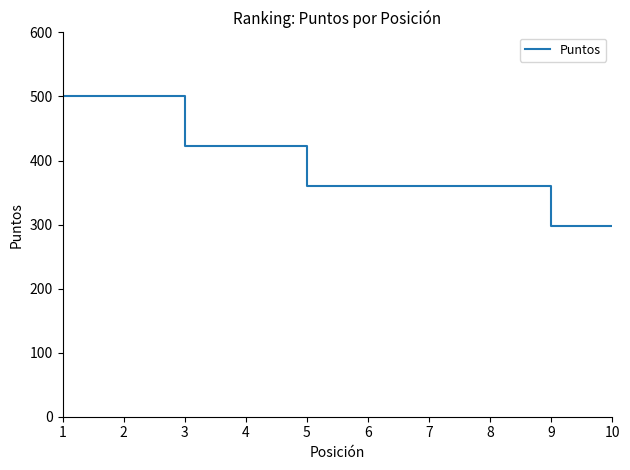

Reading left to right, list all the values displayed in this chart.

1=500	2=500	3=422	4=422	5=360	6=360	7=360	8=360	9=297	10=297